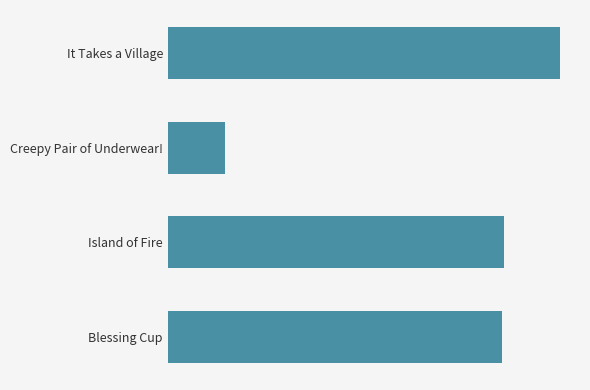

What is the greatest value displayed?

471563533